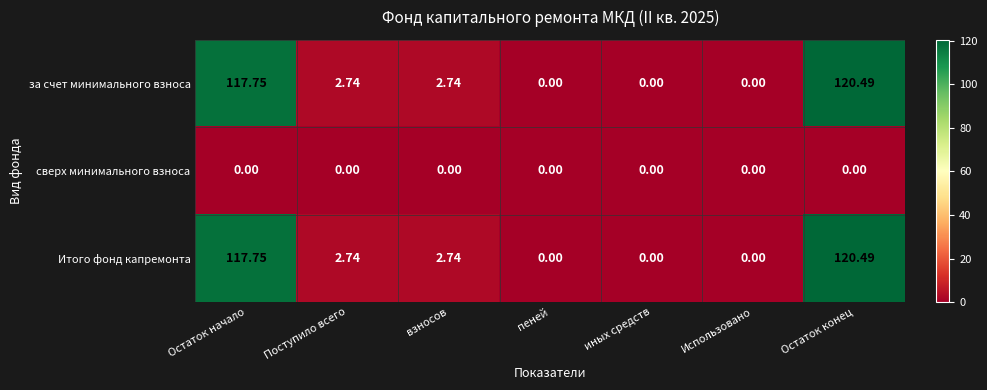

At which category is the sum across all series the highest?

Остаток конец